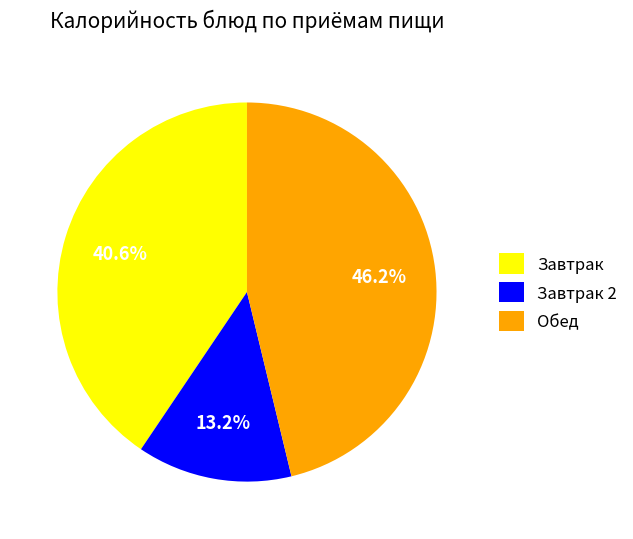

Do Завтрак 2 and Завтрак together represent more than half of the pie?

Yes